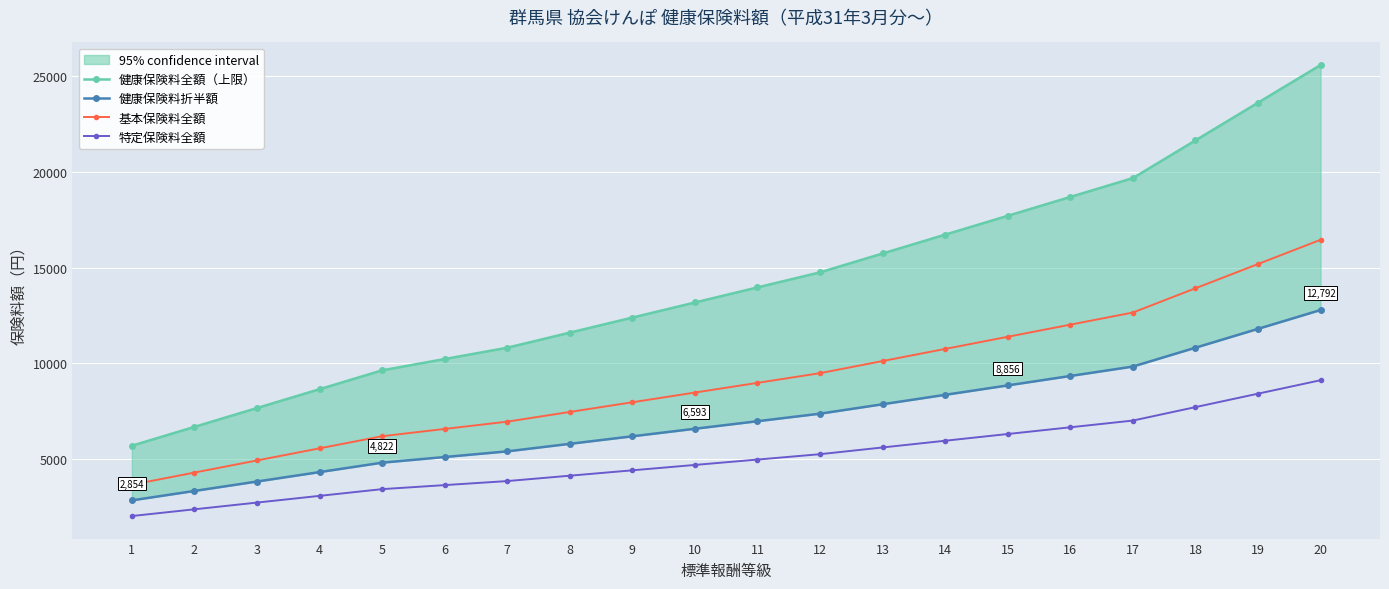

The value of 健康保険料全額（上限） at 18 is 9992.7. True or false?

False